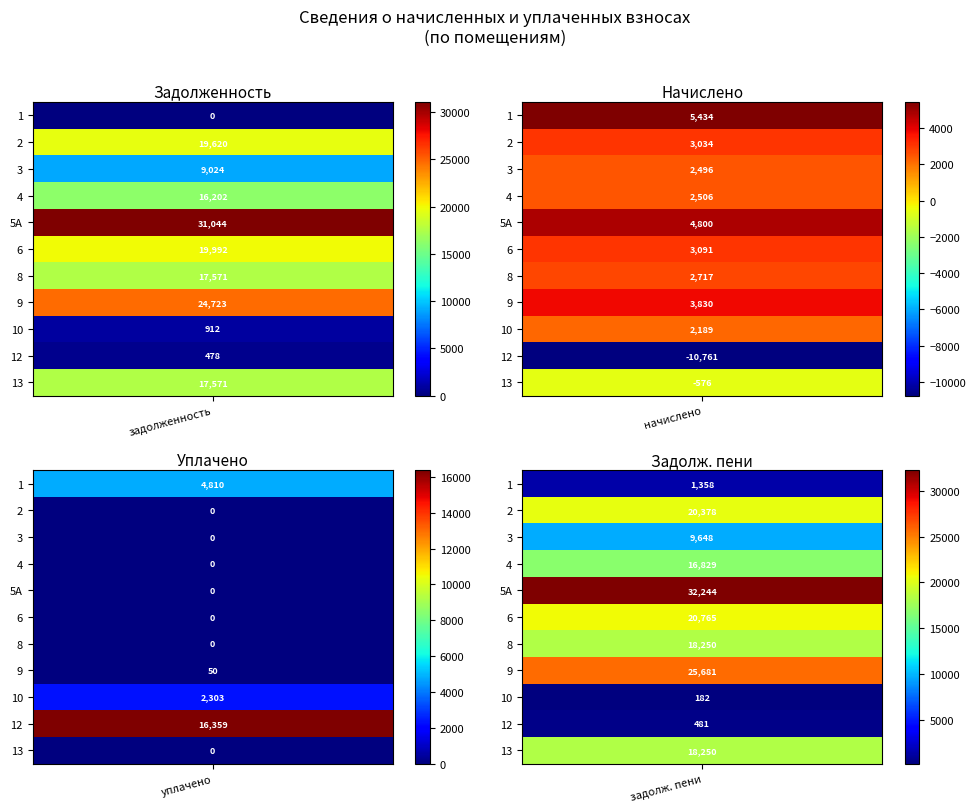

Rank the series by their maximum value, from lowest to highest.

10, 1, 3, 12, 4, 8, 13, 2, 6, 9, 5А